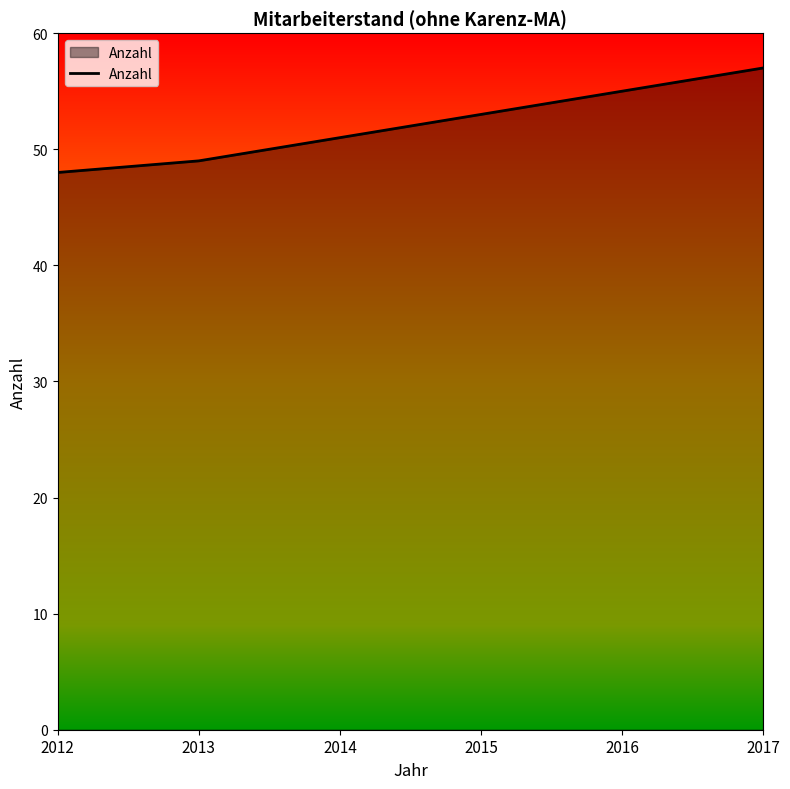

Between 2013 and 2012, which is larger?

2013